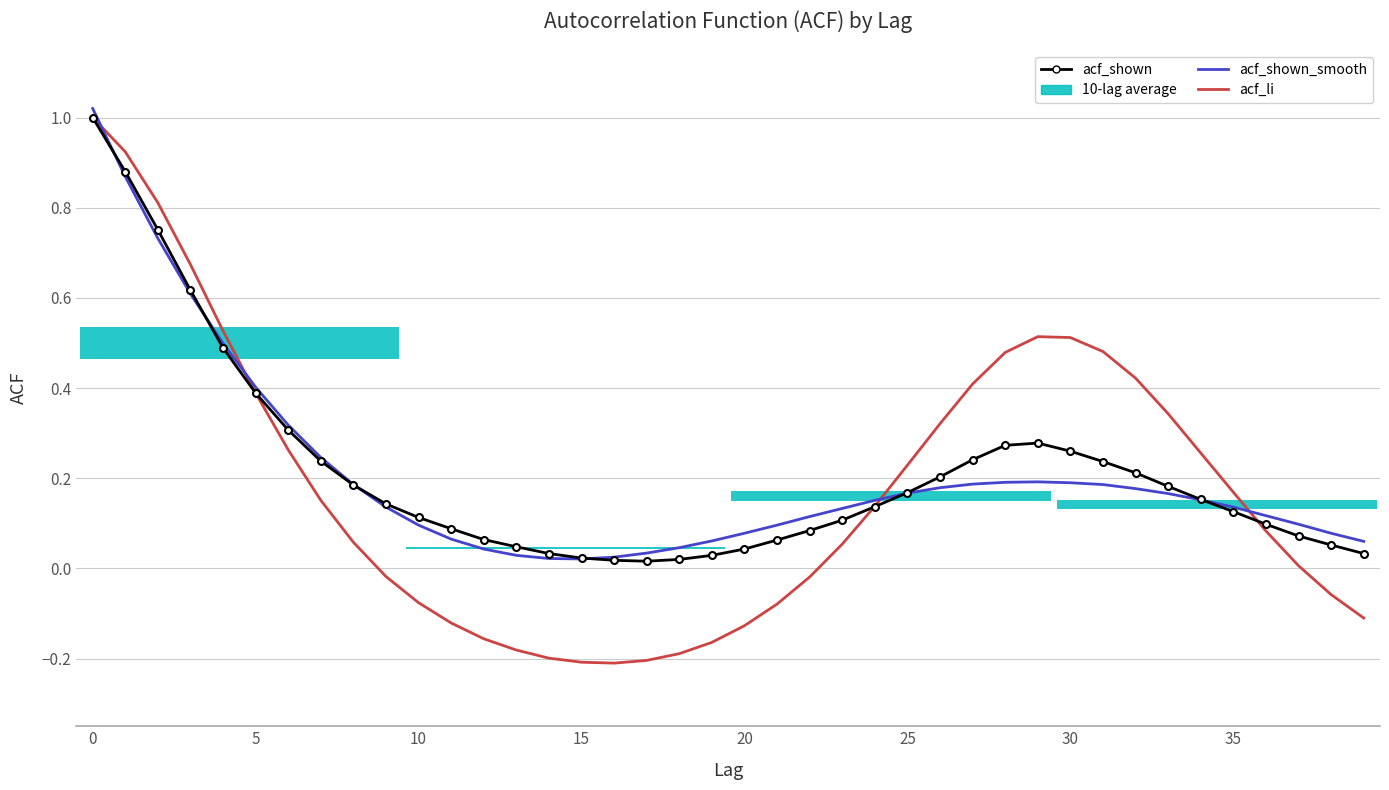

Which series has the largest range (max minus min)?

acf_li